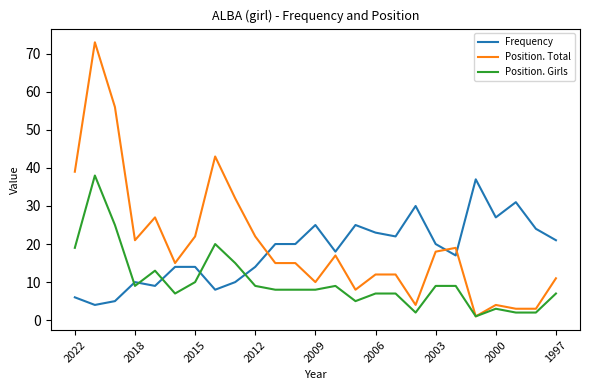

Which series has the largest total across all categories?

Position. Total